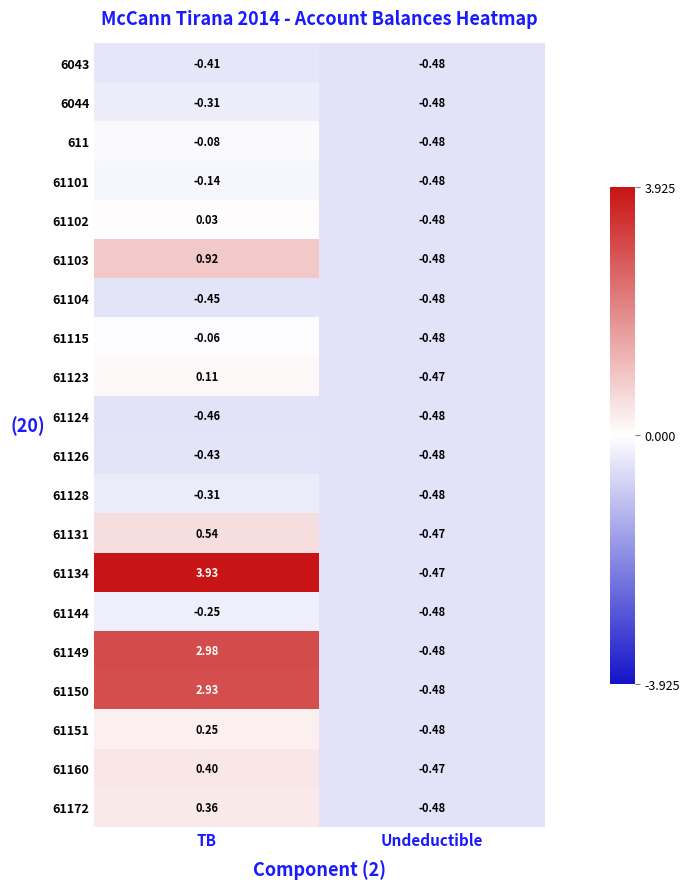

At which label does 61123 reach its minimum?

Undeductible